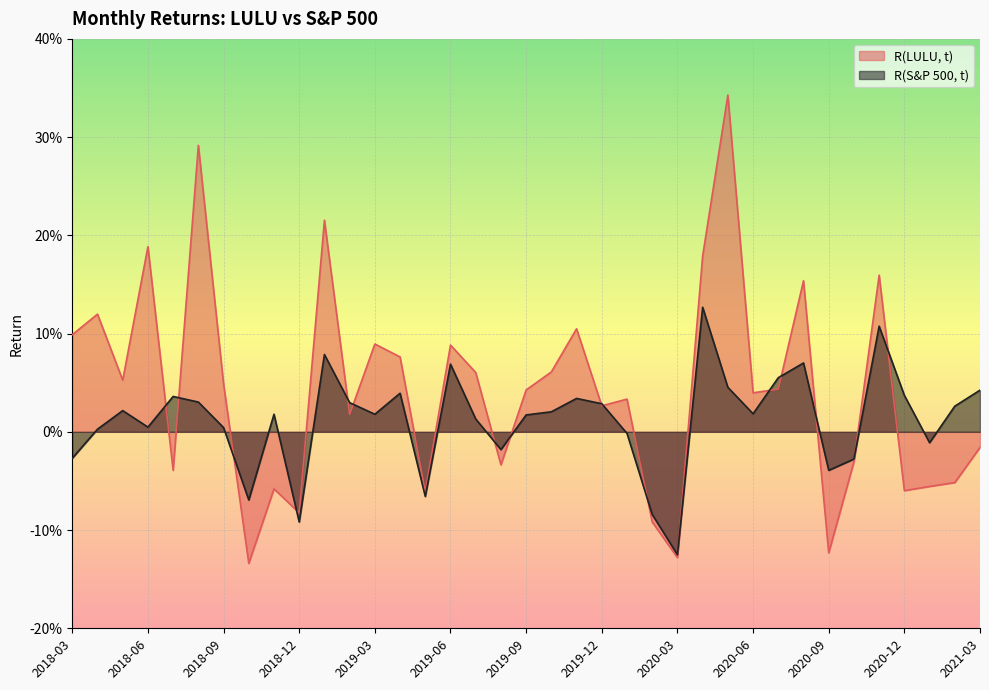

True or false: R(LULU, t) has more than 1 points higher than both neighbors.

True